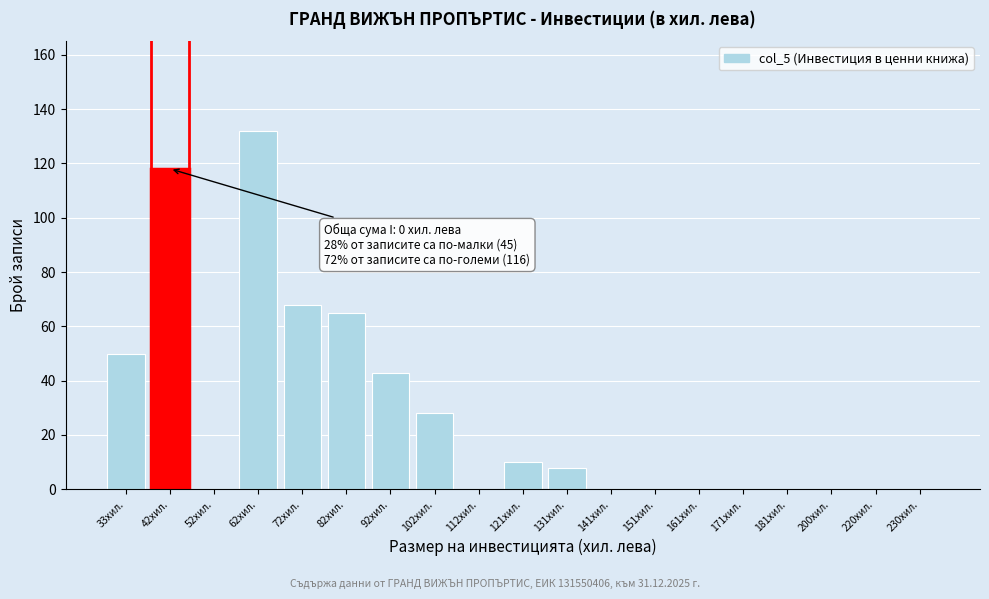

Reading right to left, list all the values displayed in this chart.

230хил.=0	220хил.=0	200хил.=0	181хил.=0	171хил.=0	161хил.=0	151хил.=0	141хил.=0	131хил.=8	121хил.=10	112хил.=0	102хил.=28	92хил.=43	82хил.=65	72хил.=68	62хил.=132	52хил.=0	42хил.=118	33хил.=50